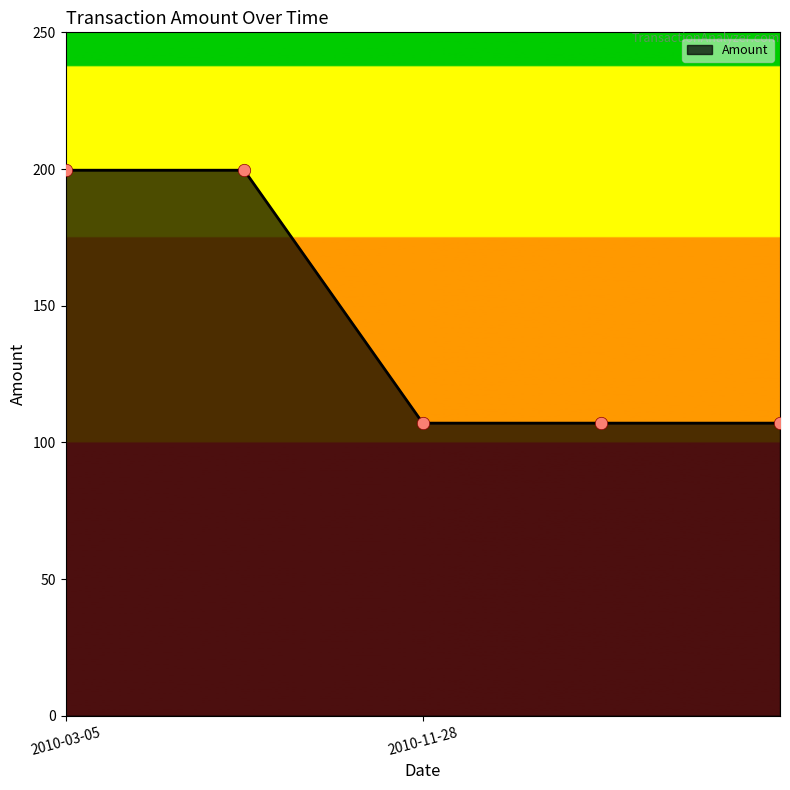

What is the difference between the maximum and minimum values?

92.5